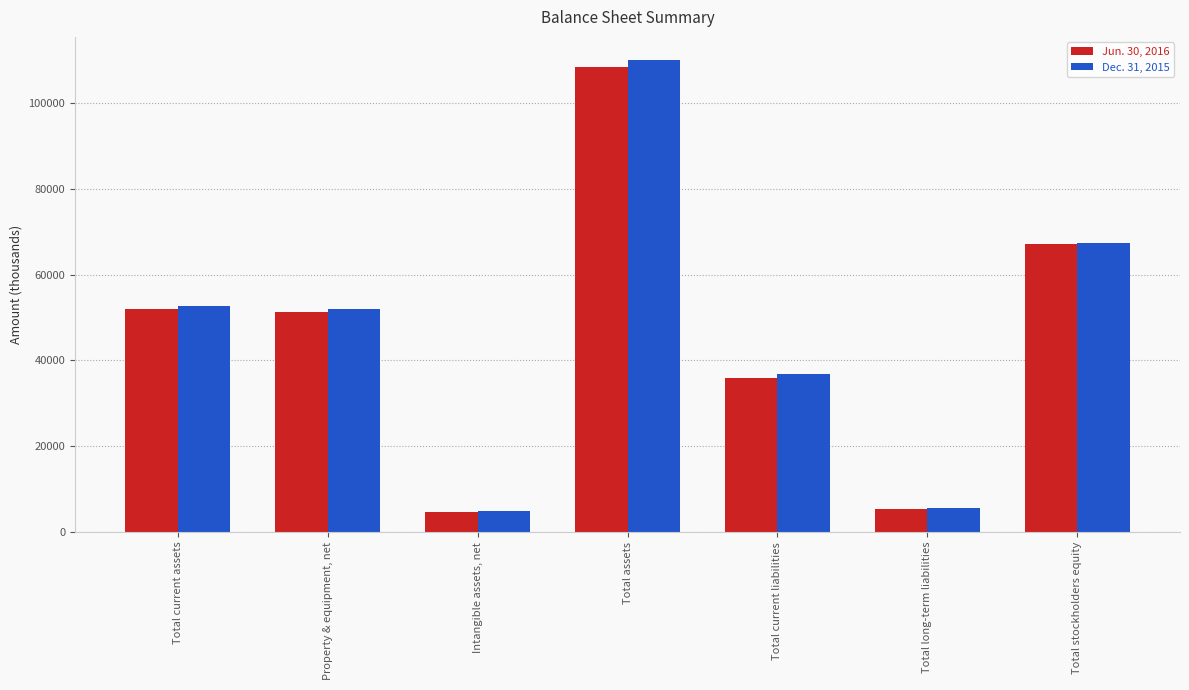

Reading left to right, what are all the values shown in this chart?

Jun. 30, 2016: Total current assets=52028	Property & equipment, net=51310	Intangible assets, net=4794	Total assets=108468	Total current liabilities=36034	Total long-term liabilities=5361	Total stockholders equity=67073
Dec. 31, 2015: Total current assets=52634	Property & equipment, net=51906	Intangible assets, net=5016	Total assets=109907	Total current liabilities=36755	Total long-term liabilities=5660	Total stockholders equity=67492